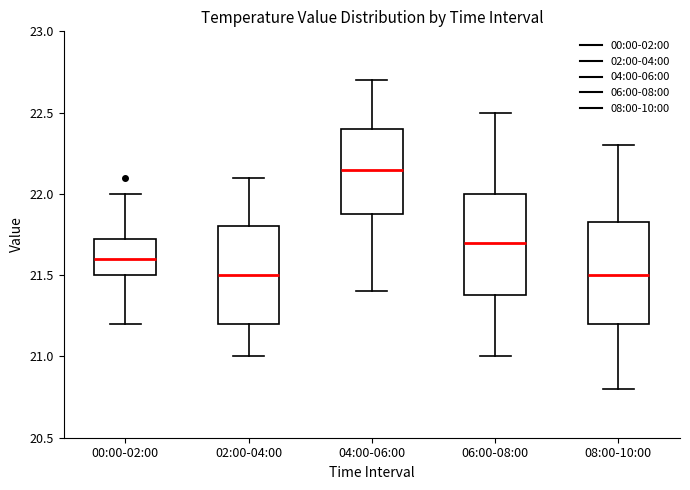

Which box has the highest median line?

04:00-06:00